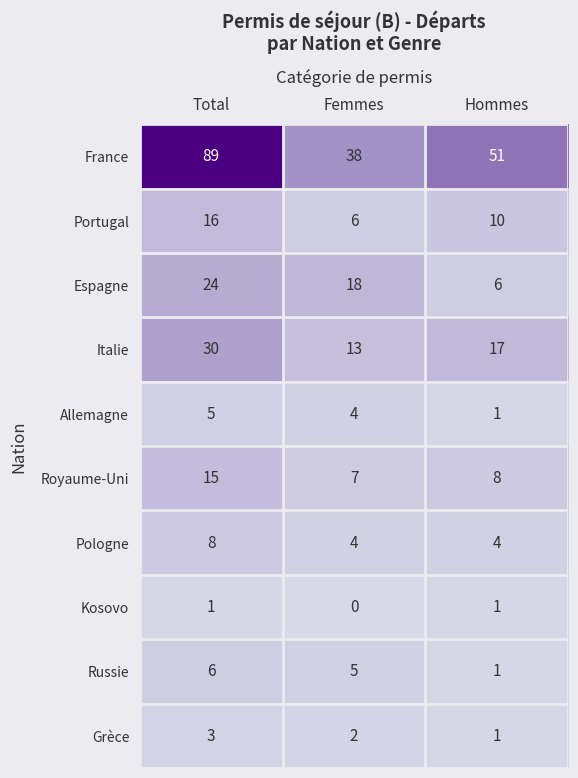

Reading right to left, list all the values displayed in this chart.

France: Hommes=51	Femmes=38	Total=89
Portugal: Hommes=10	Femmes=6	Total=16
Espagne: Hommes=6	Femmes=18	Total=24
Italie: Hommes=17	Femmes=13	Total=30
Allemagne: Hommes=1	Femmes=4	Total=5
Royaume-Uni: Hommes=8	Femmes=7	Total=15
Pologne: Hommes=4	Femmes=4	Total=8
Kosovo: Hommes=1	Femmes=0	Total=1
Russie: Hommes=1	Femmes=5	Total=6
Grèce: Hommes=1	Femmes=2	Total=3